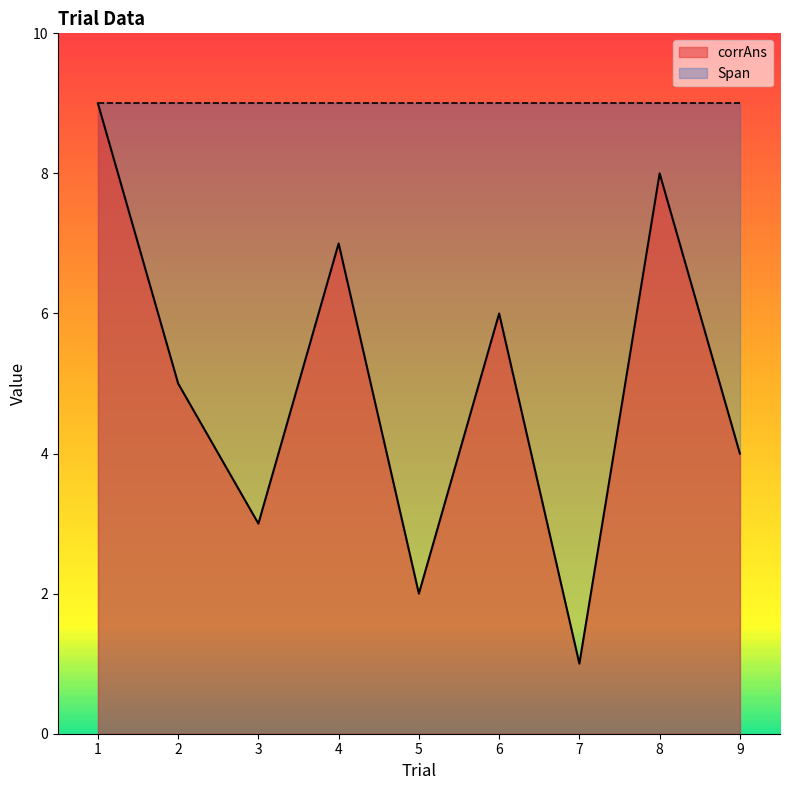

Does the chart have visible grid lines?

No